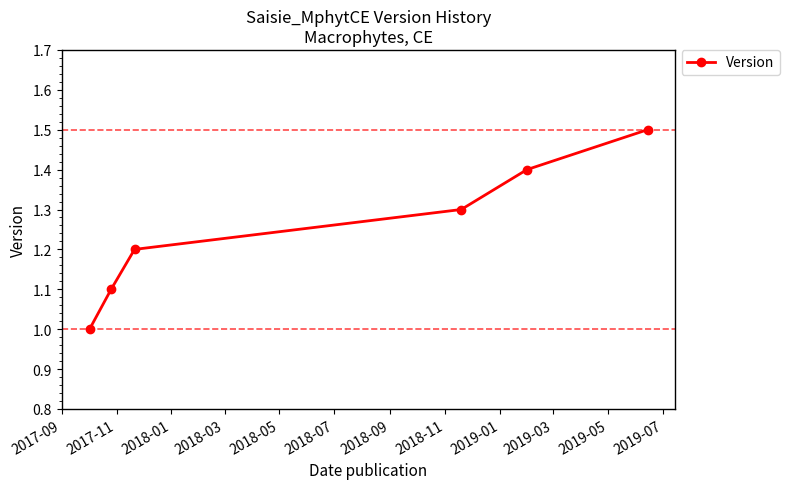

What is the difference between the maximum and second lowest values?

0.4